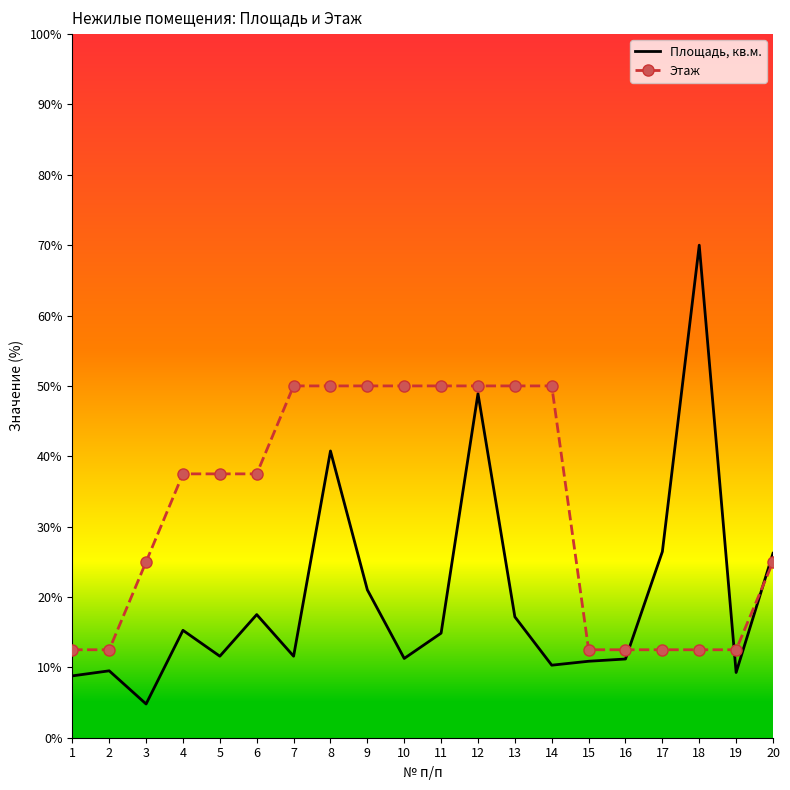

List the series in order of their overall mean, highest first.

Этаж, Площадь, кв.м.